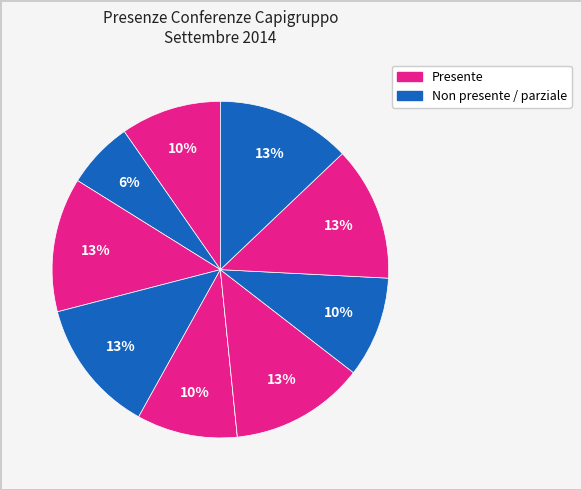

To the nearest percent, what is the difference between the largest and smallest slice percentages?

13%